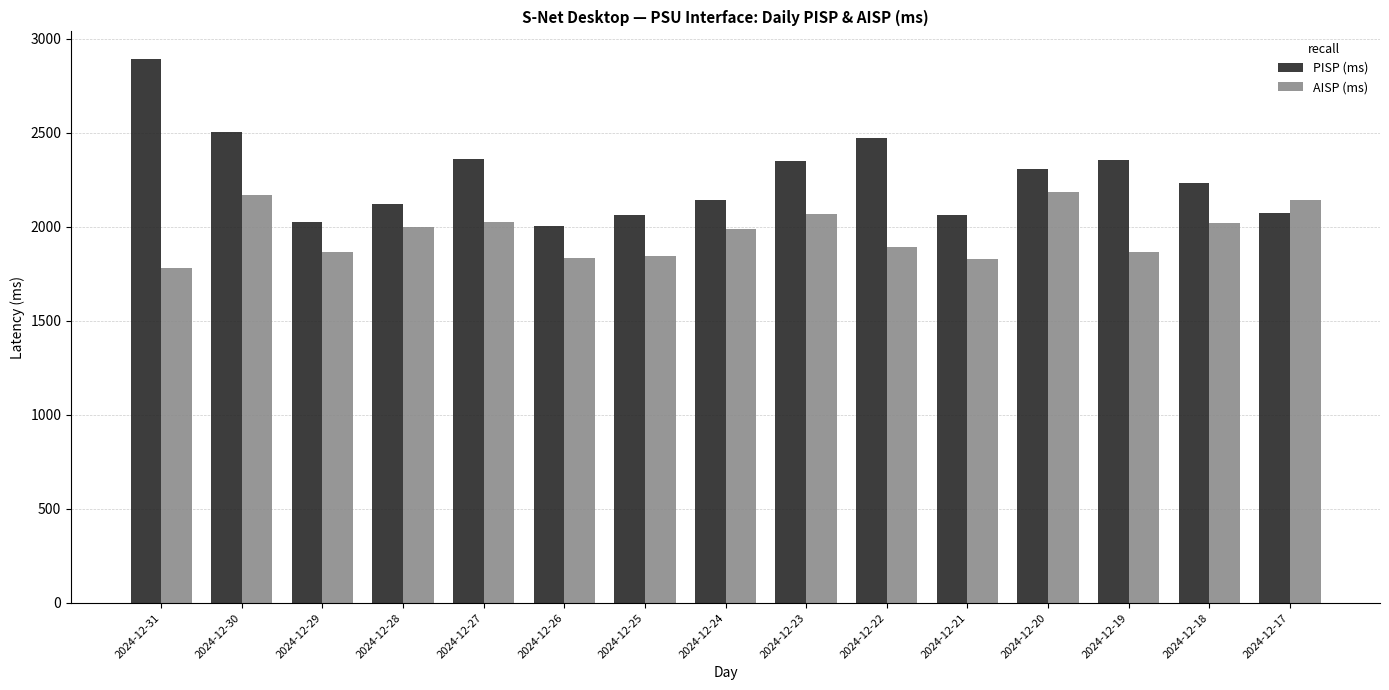

The AISP (ms) series shows 1864.3 at 2024-12-19. True or false?

True